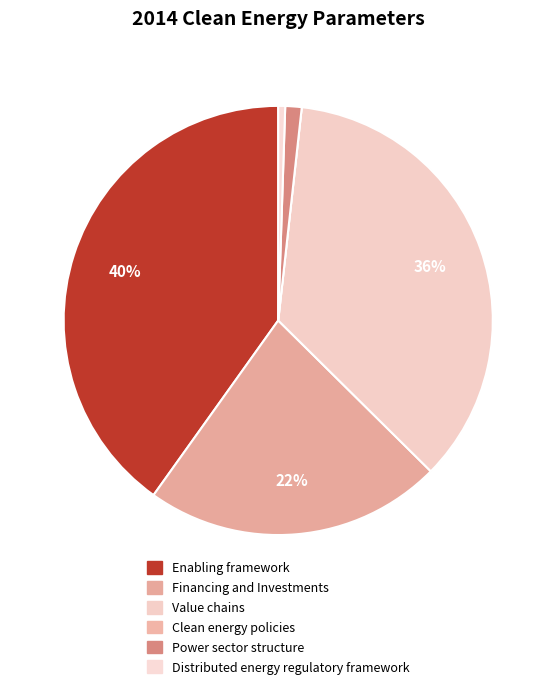

Which category has the biggest portion of the pie?

Enabling framework